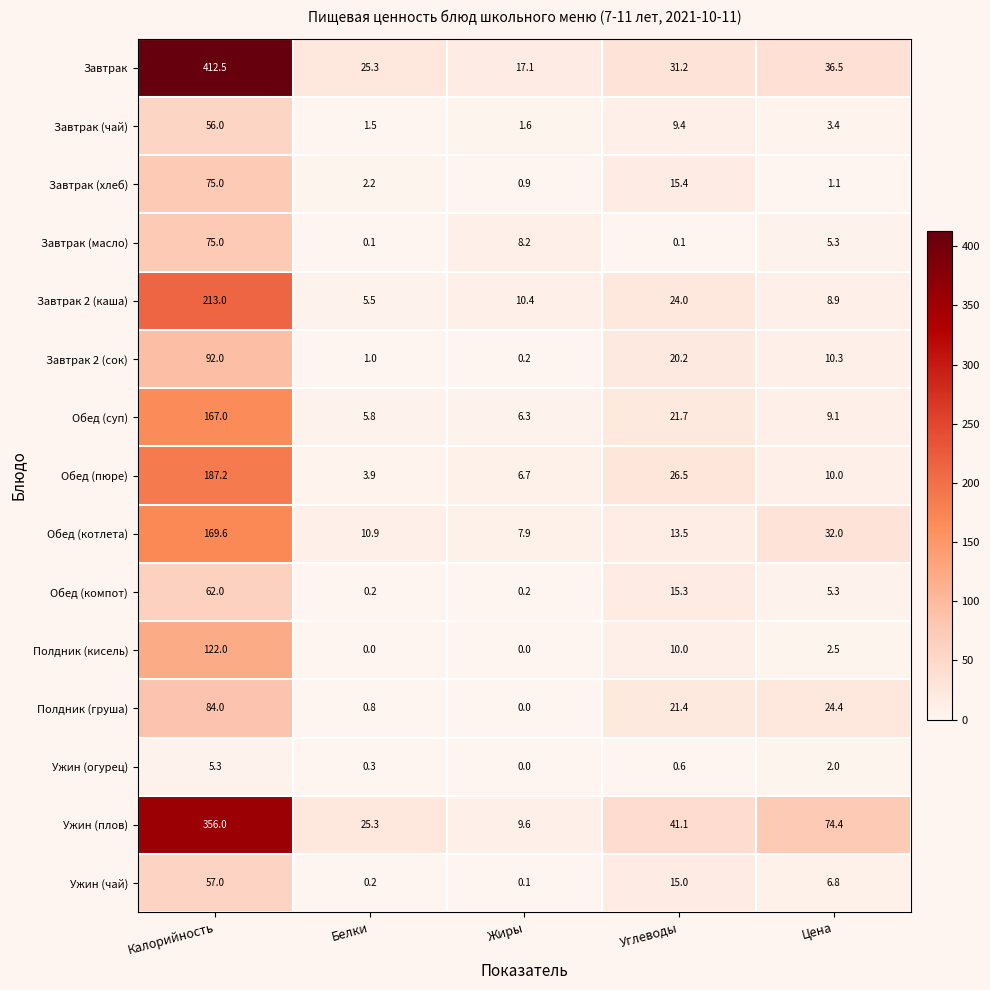

Which series changed the most between Жиры and Цена?

Ужин (плов)